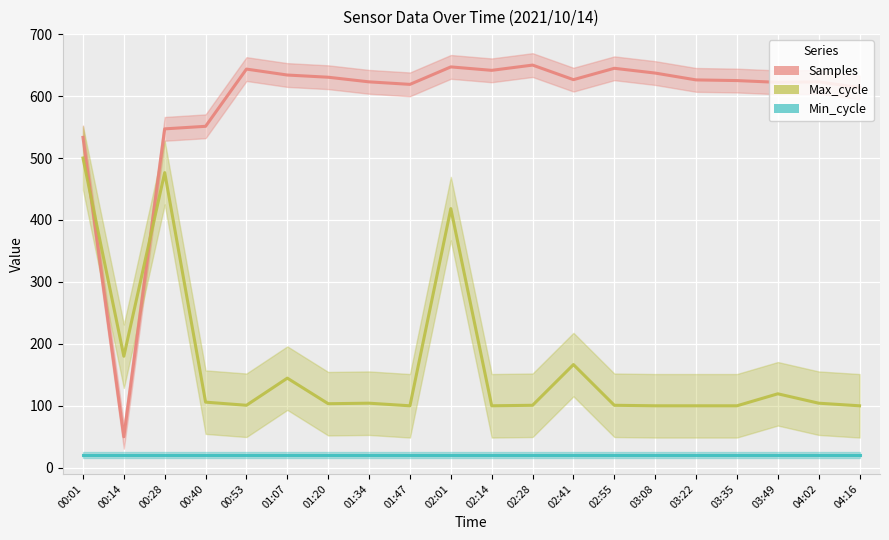

After their last crossing, which series has the higher values: Samples or Max_cycle?

Samples